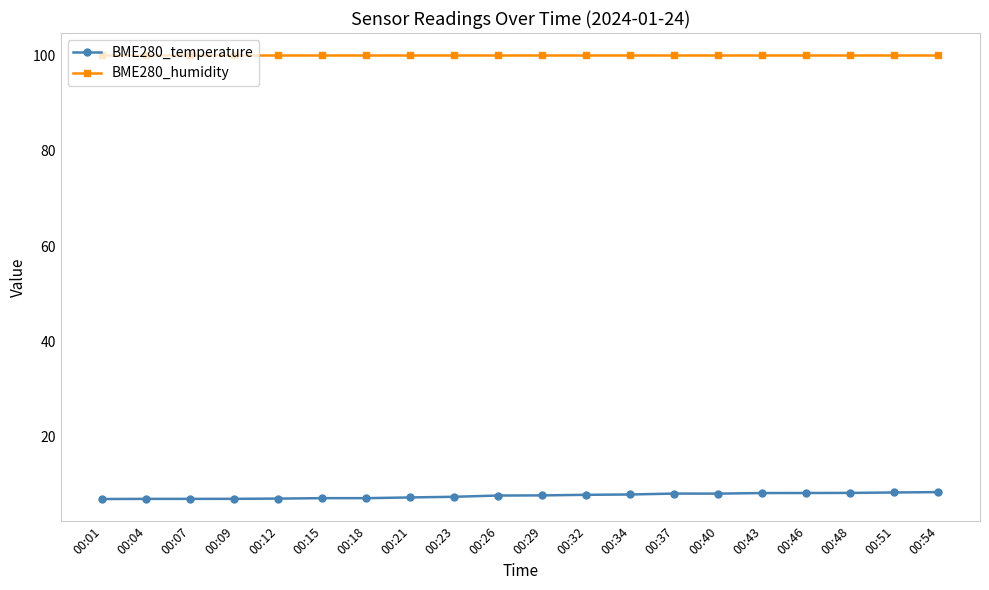

True or false: BME280_humidity and BME280_temperature intersect in this chart.

False